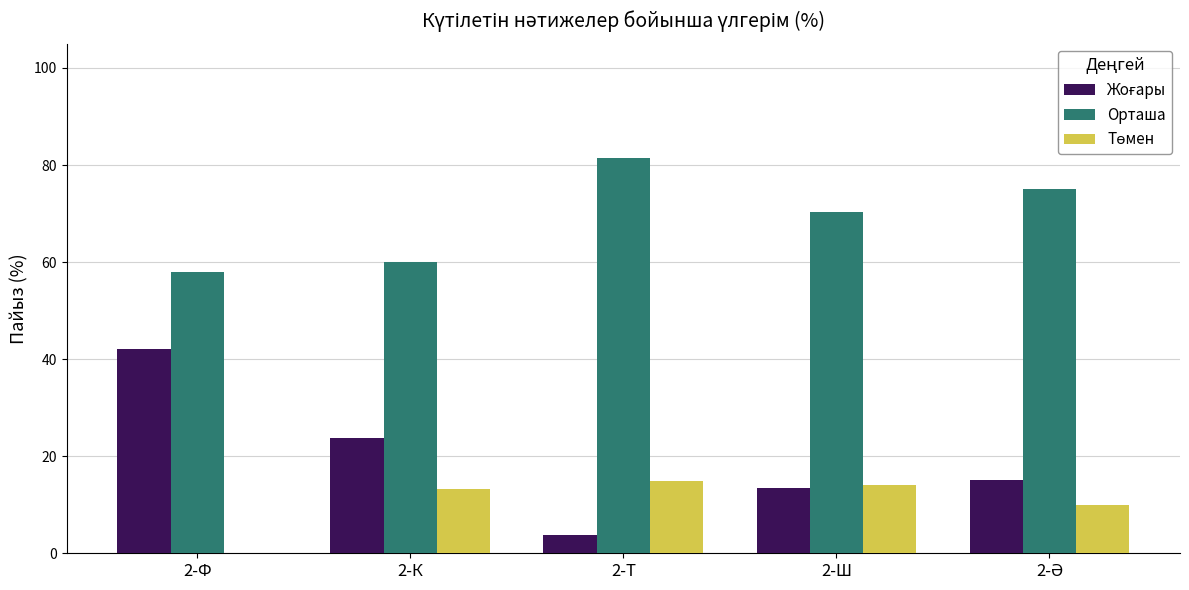

How many distinct data groups are displayed?

3